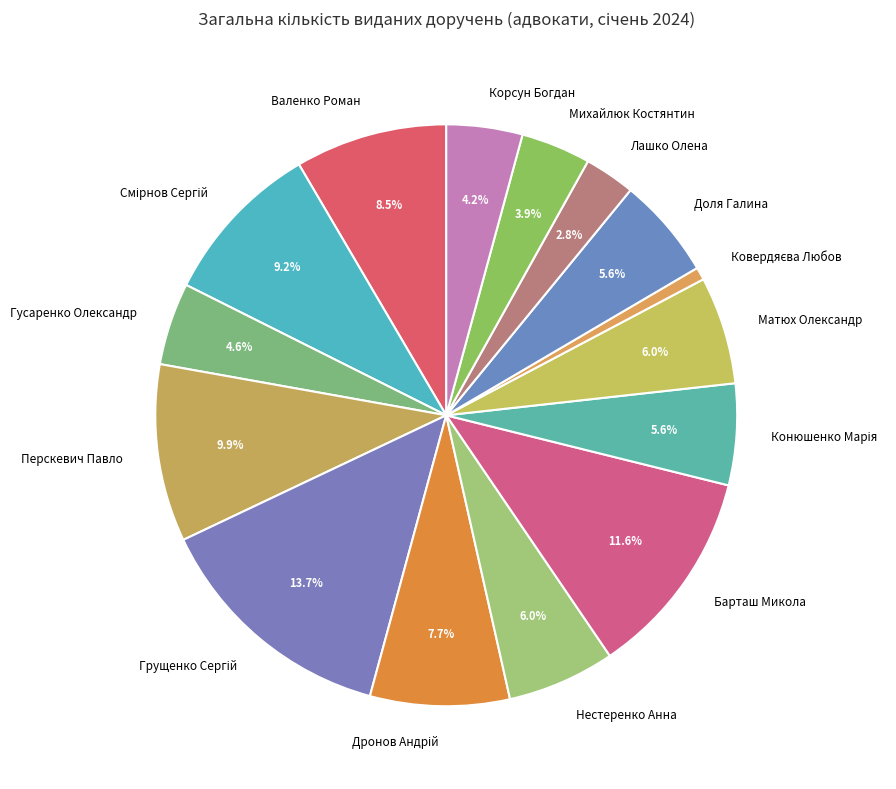

Does any single category account for the majority?

No